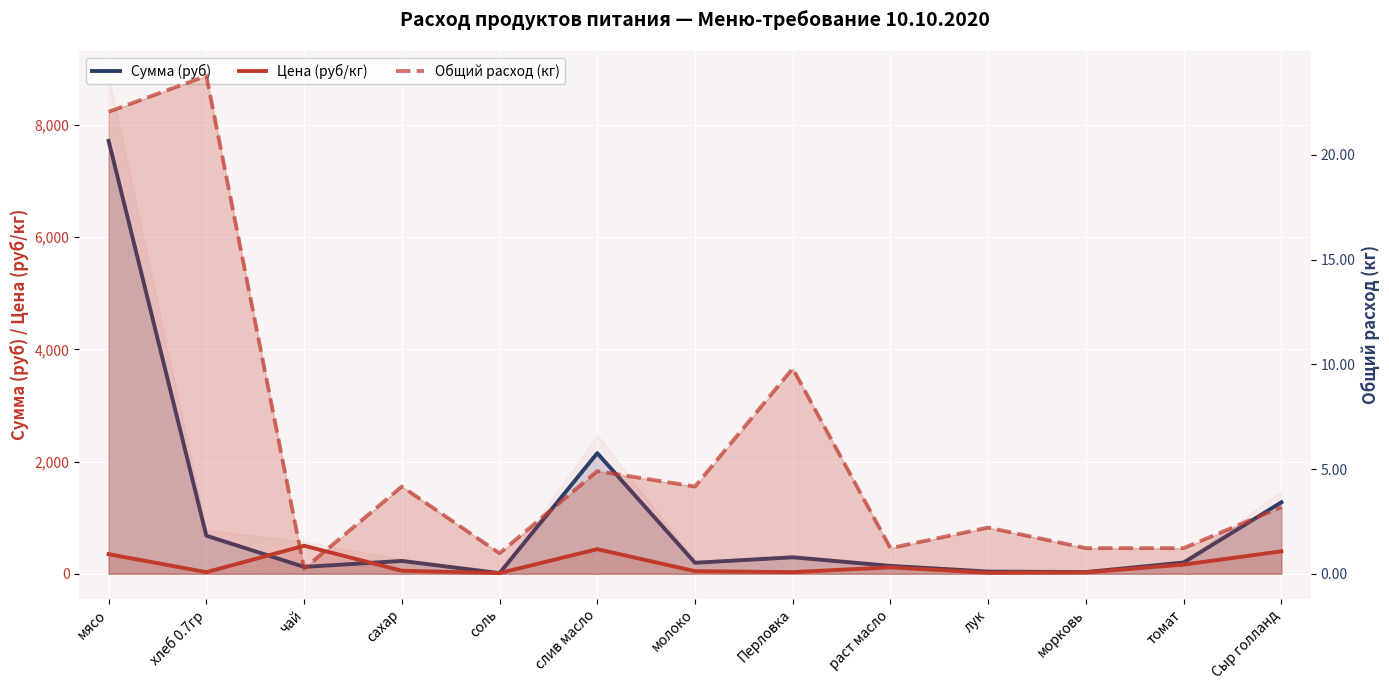

What are all the series names shown in the legend?

Сумма (руб), Цена (руб/кг), Общий расход (кг)